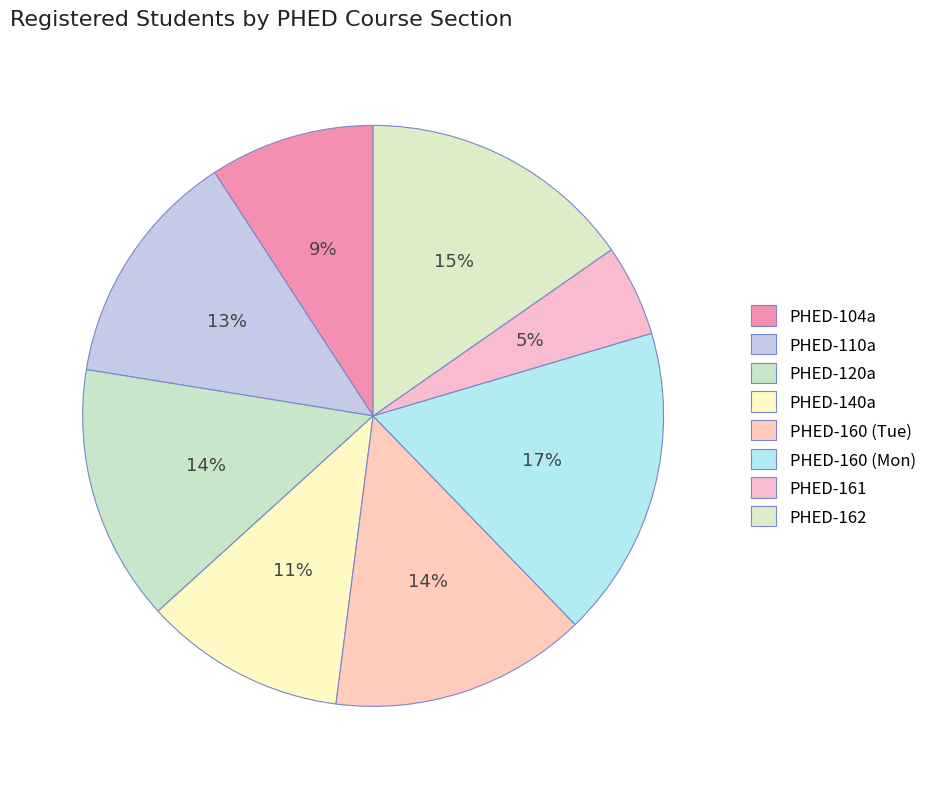

How many slices are in this pie chart?

8